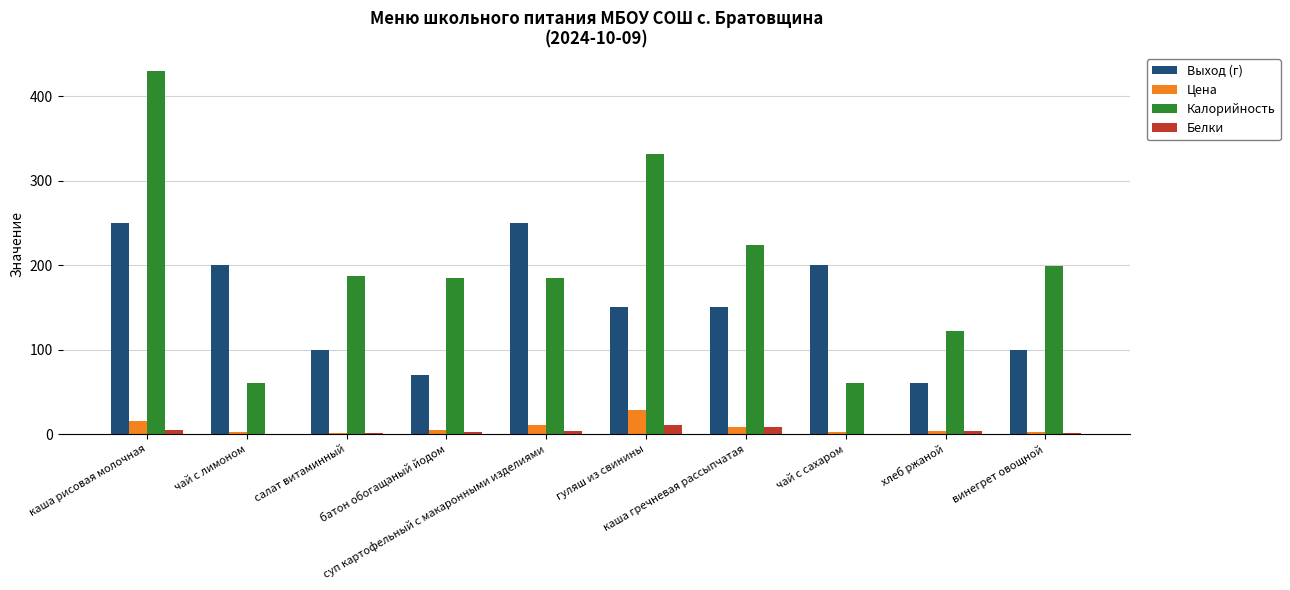

Which series has the largest total across all categories?

Калорийность